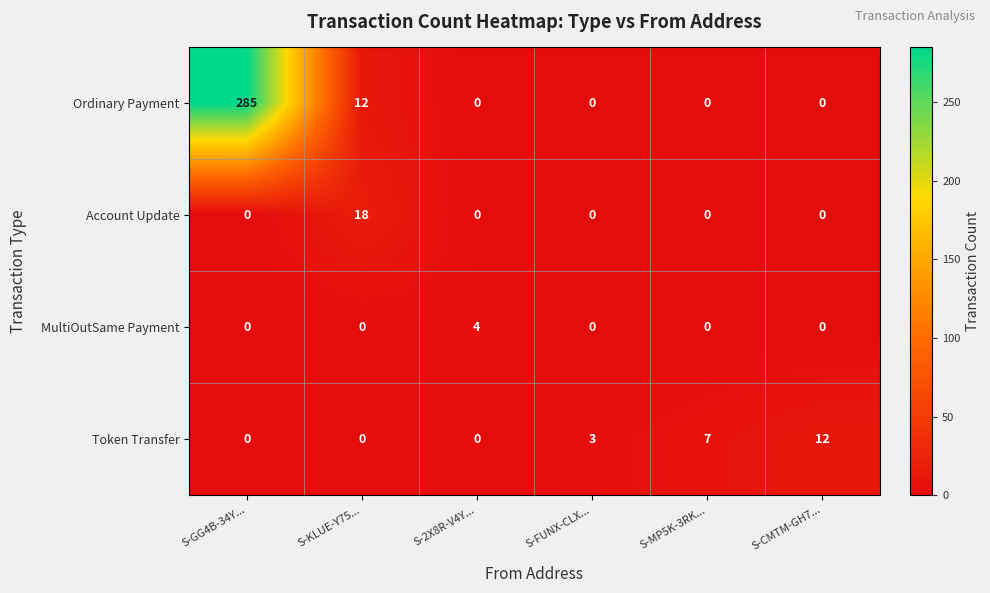

True or false: Token Transfer has a value of -6 at S-GG4B-34Y....

False